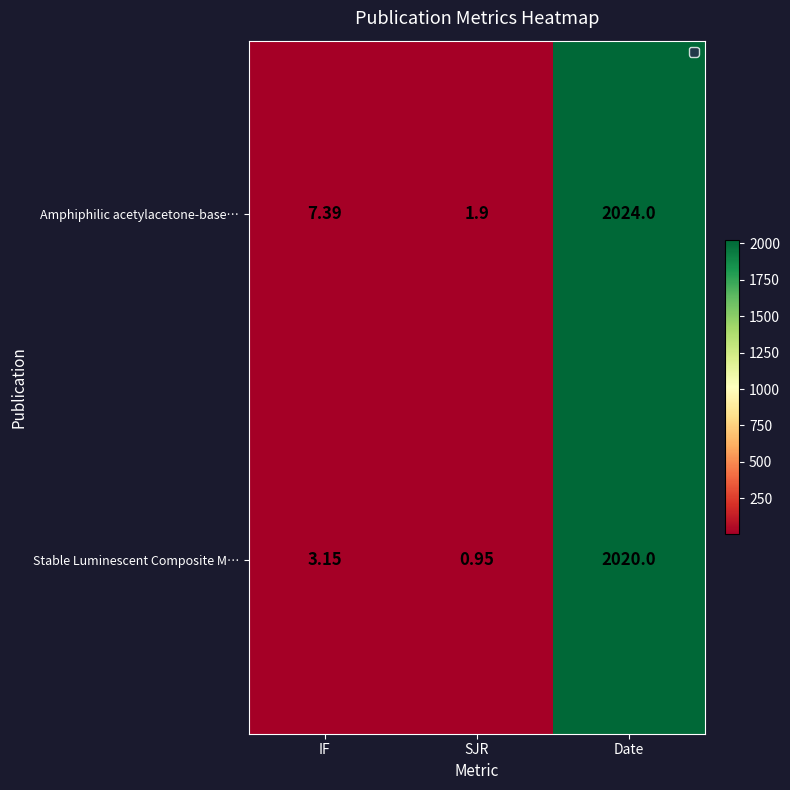

Which series has the widest spread of values?

Amphiphilic acetylacetone-base…